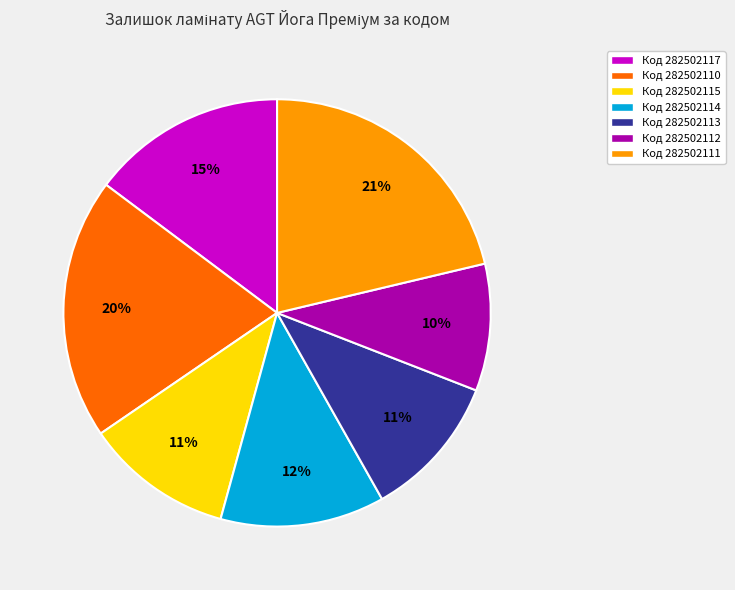

Which category has the biggest portion of the pie?

Код 282502111